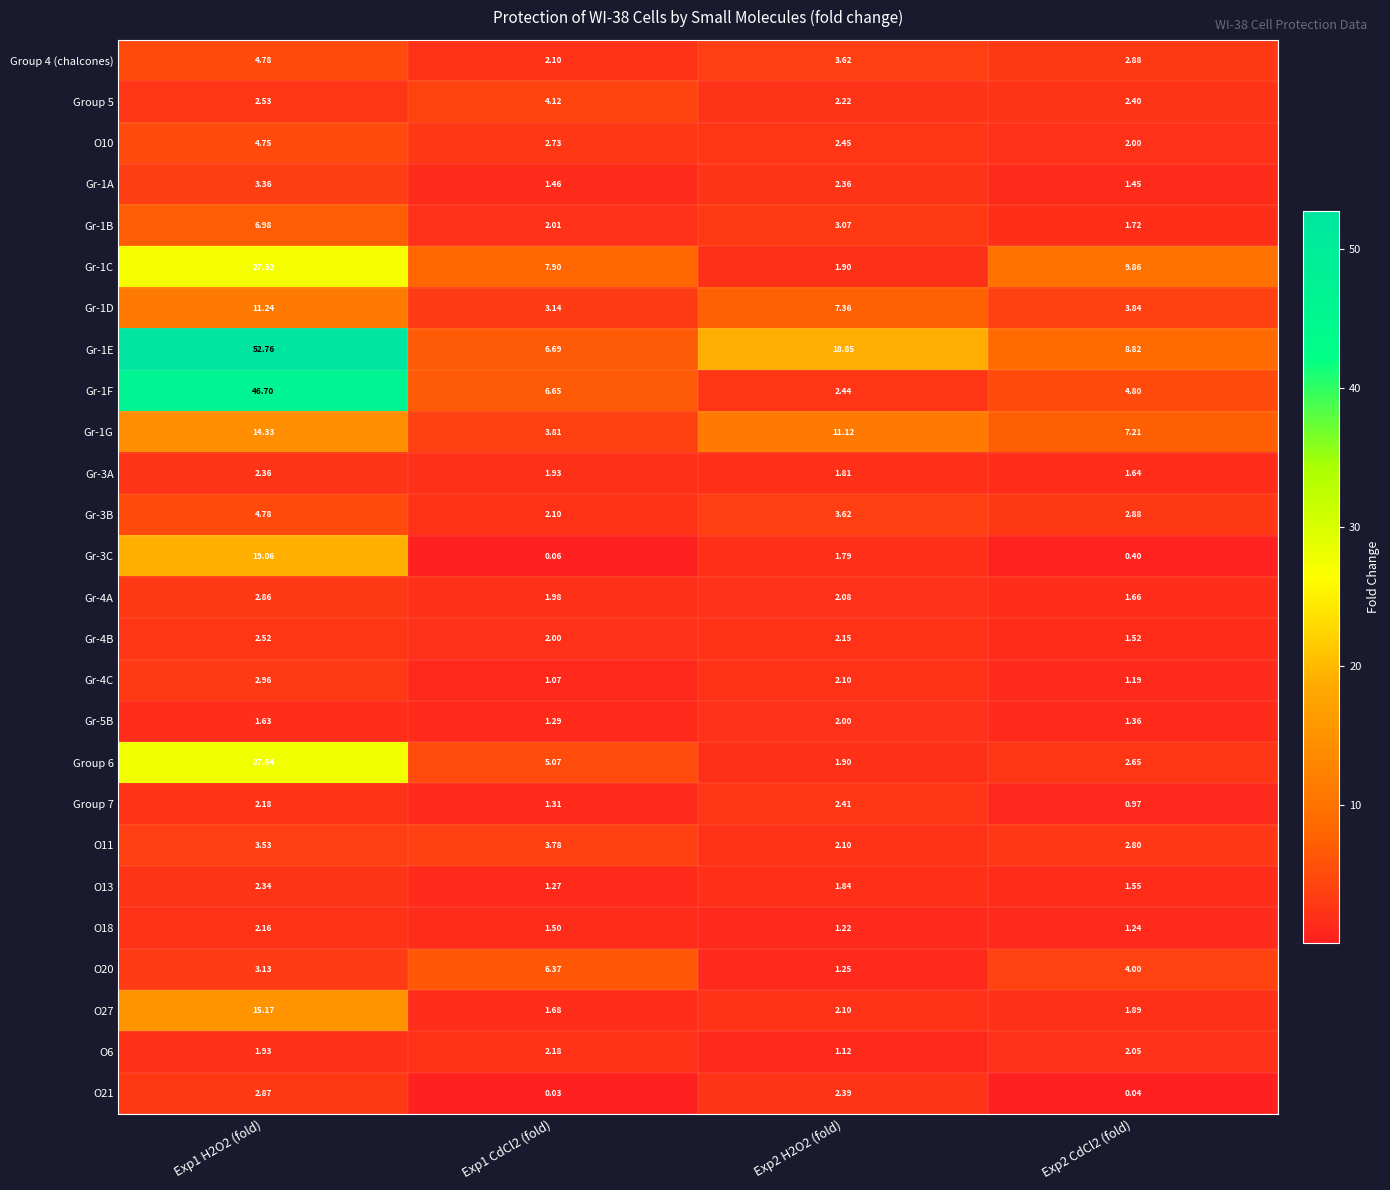

Is the value of Gr-1G at Exp2 H2O2 (fold) greater than the value of O21 at Exp2 H2O2 (fold)?

Yes